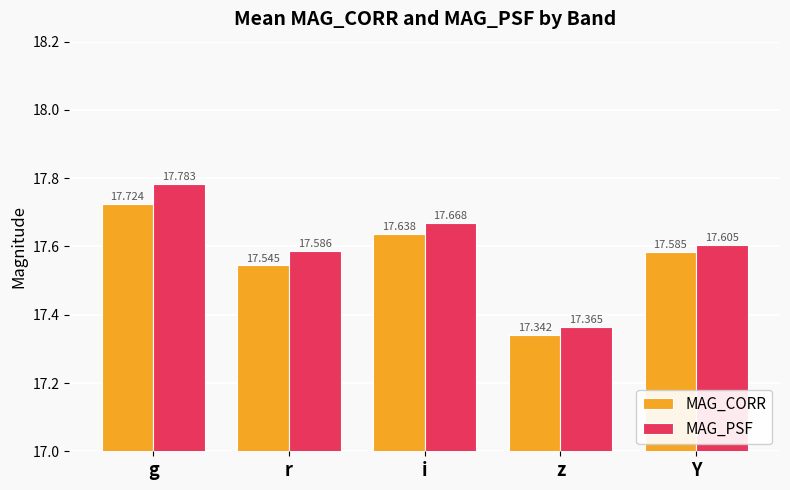

How many bars are there in each group?

2